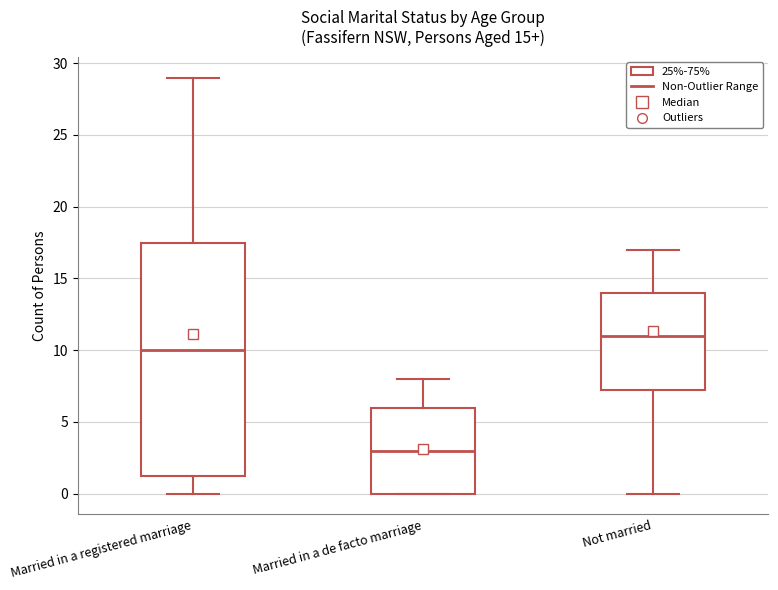

Which box has the lowest median line?

Married in a de facto marriage